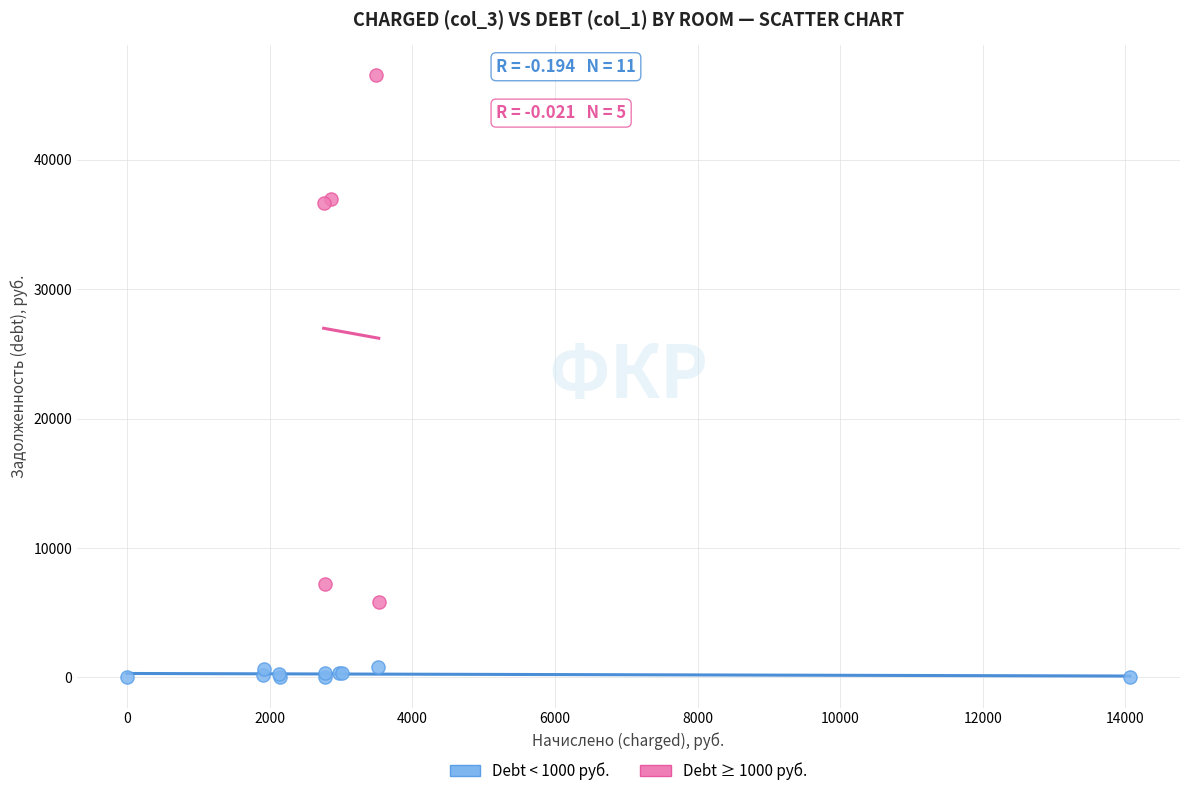

Which series has the largest Y range (max minus min)?

Debt ≥ 1000 руб.